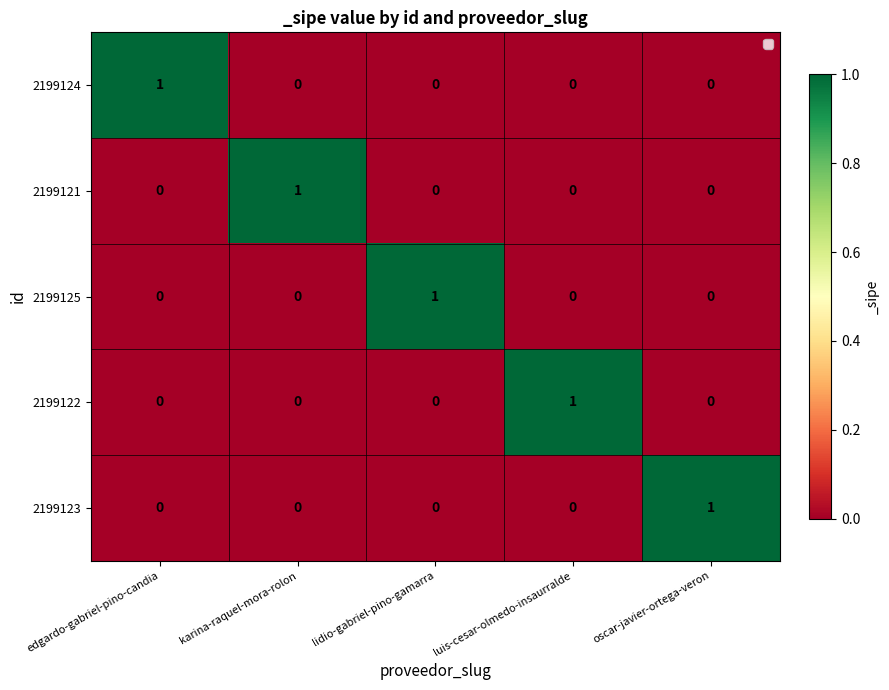

Count the 2199122 values in the range 0 to 1.

5